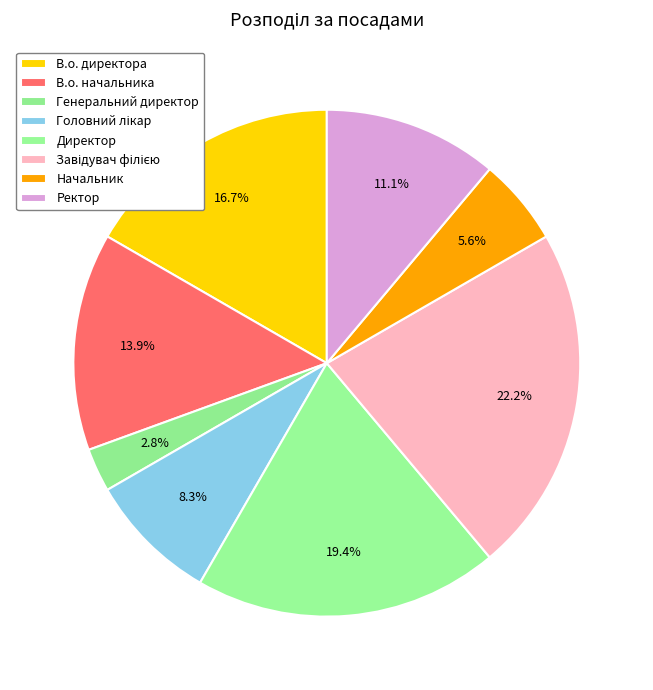

To the nearest percent, what percentage of the pie is Начальник?

6%